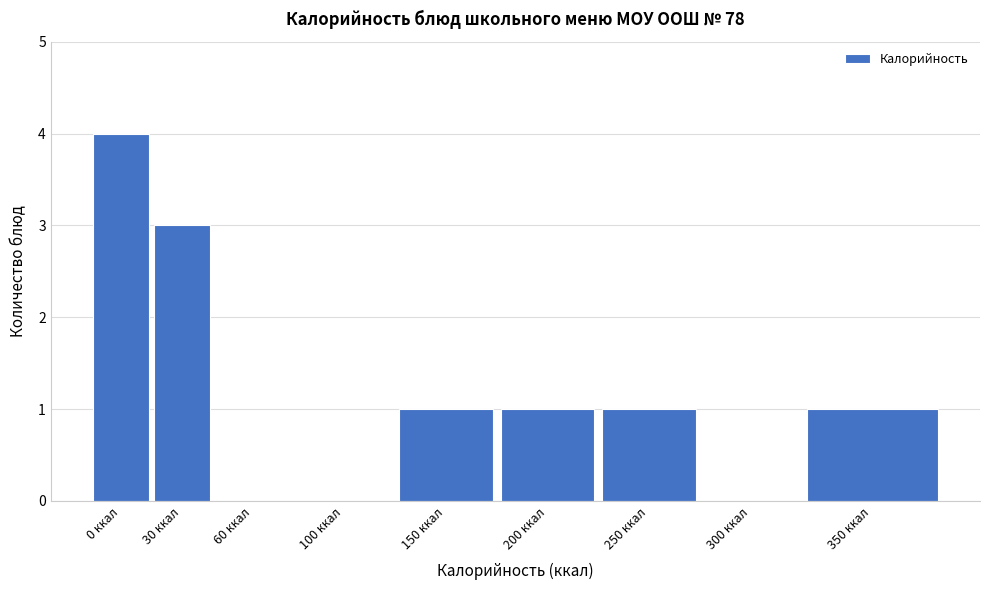

Reading left to right, transcribe all the data shown in this chart.

0 ккал=4	30 ккал=3	60 ккал=0	100 ккал=0	150 ккал=1	200 ккал=1	250 ккал=1	300 ккал=0	350 ккал=1